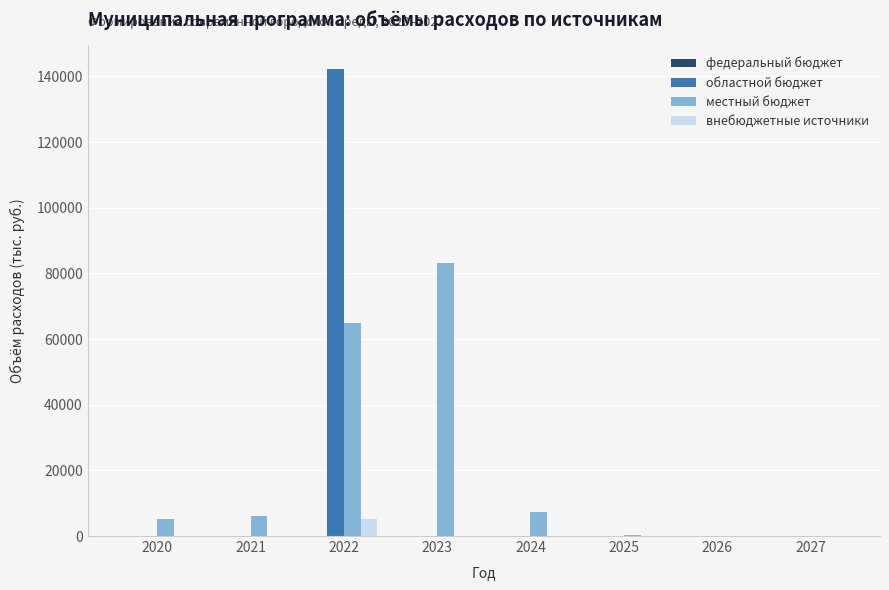

At which category is the sum across all series the highest?

2022